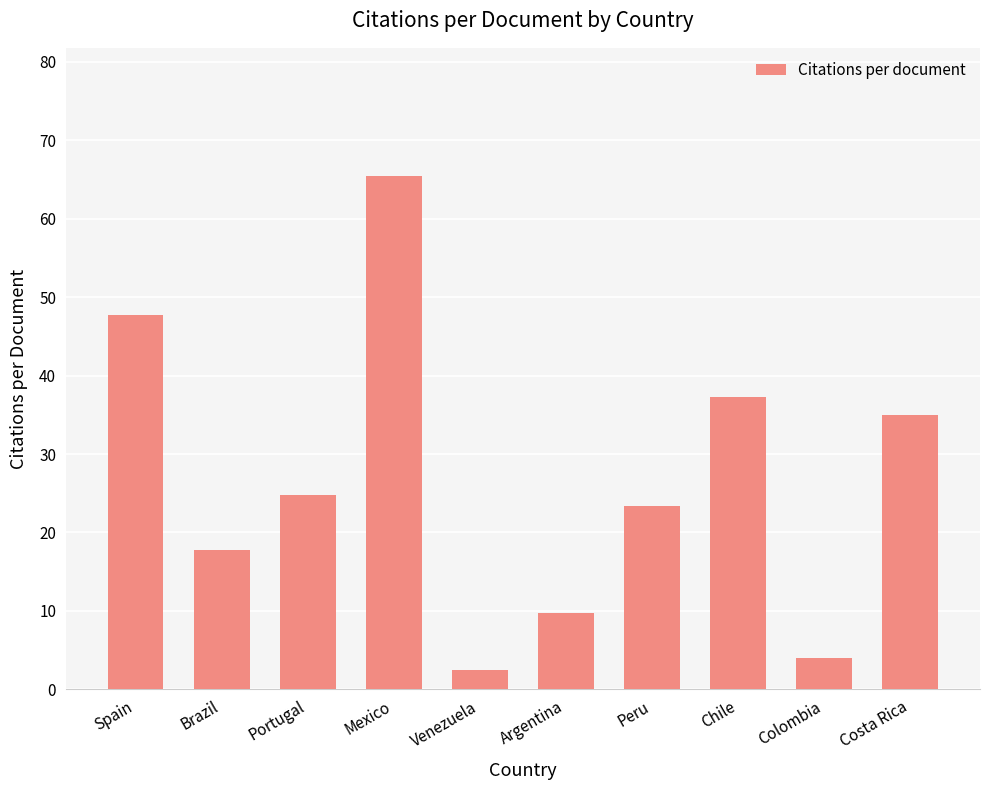

The chart shows a value of 35.0 at Costa Rica. True or false?

True